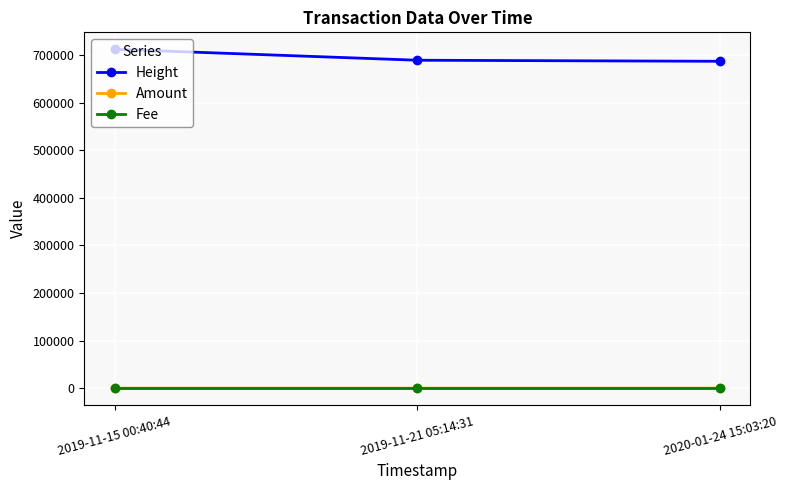

At which category is the sum across all series the highest?

2019-11-15 00:40:44